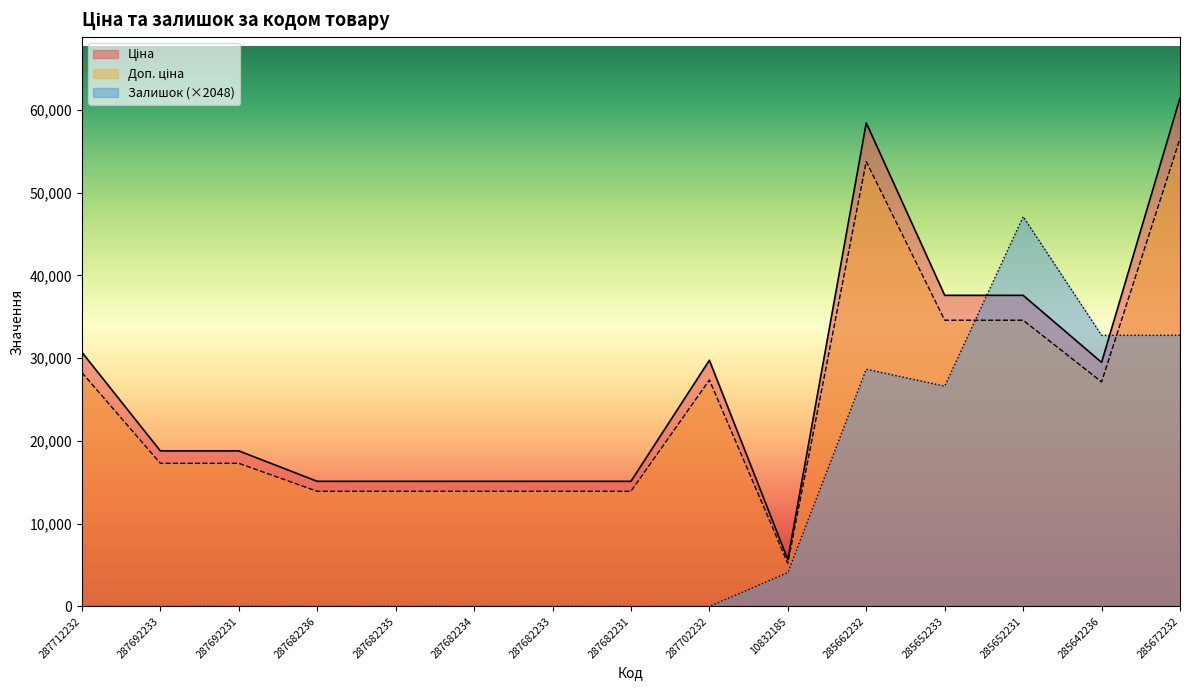

The Доп. ціна series shows 22113.9 at 285652231. True or false?

False